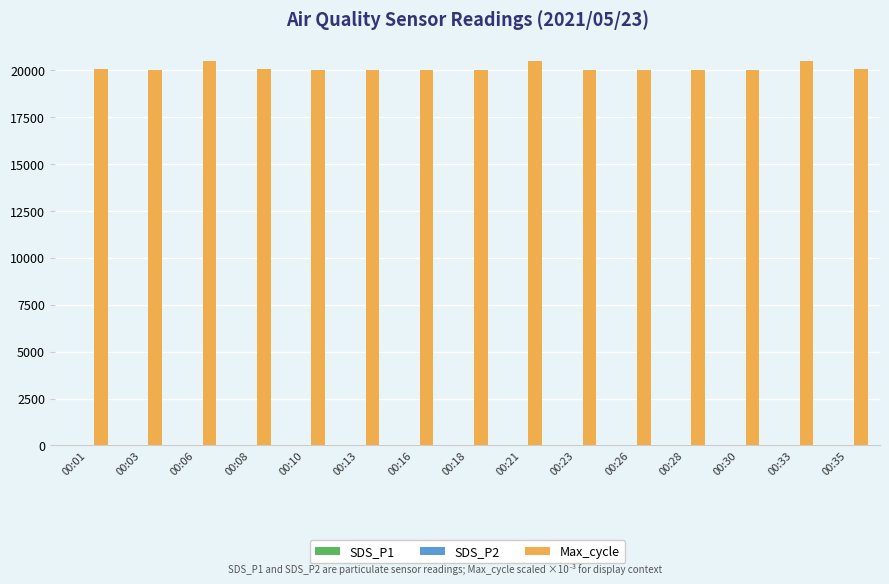

What is the maximum value shown in the chart?

20489.0